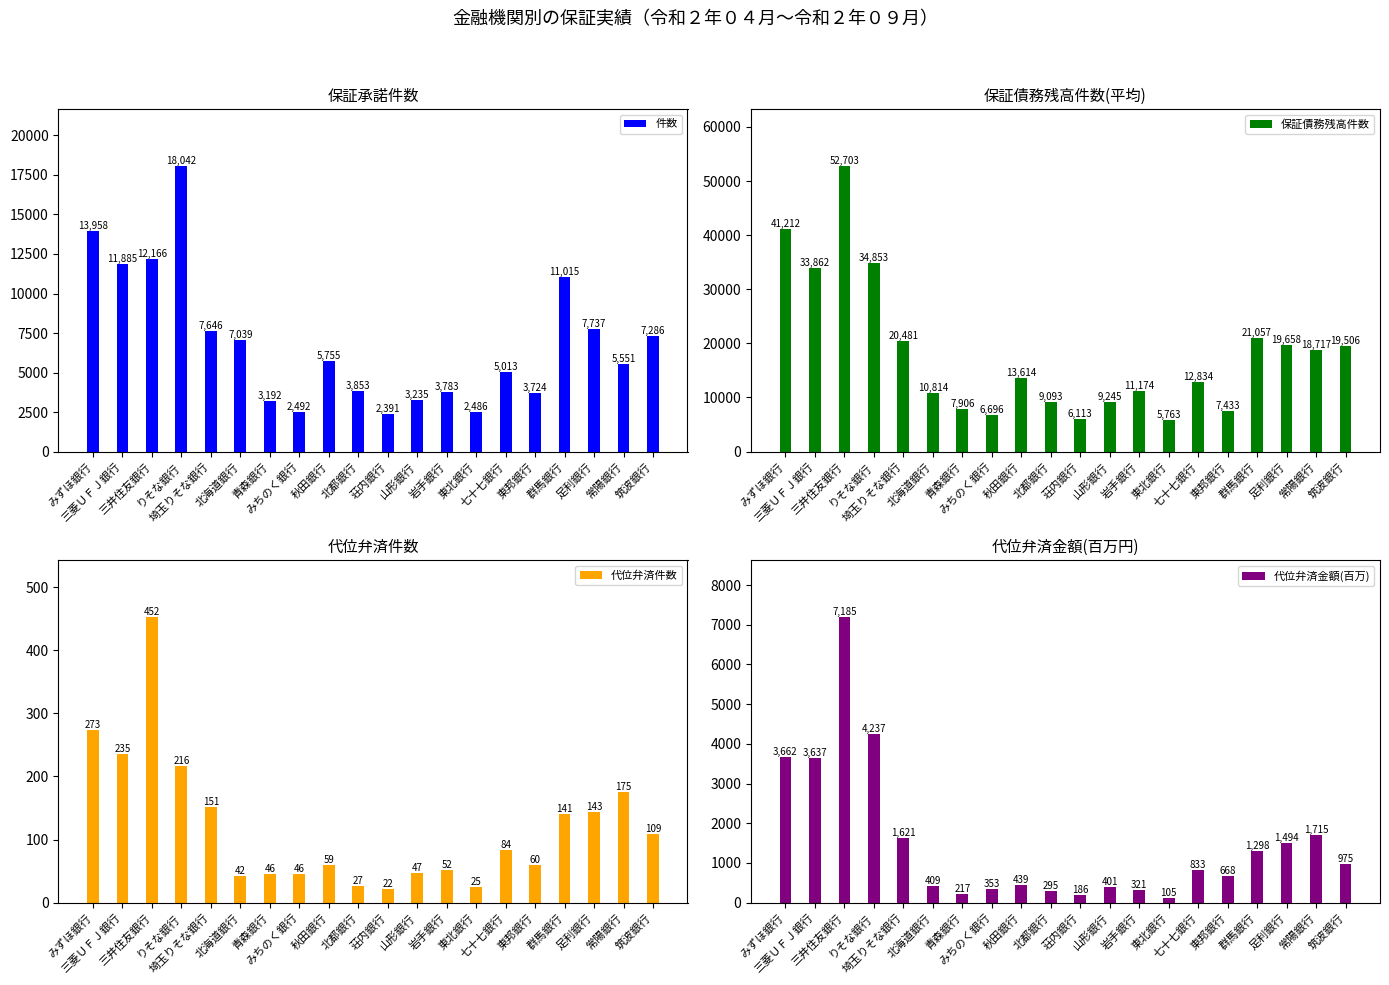

Reading left to right, list all the values displayed in this chart.

件数: 13958	11885	12166	18042	7646	7039	3192	2492	5755	3853	2391	3235	3783	2486	5013	3724	11015	7737	5551	7286
保証債務残高件数: 41212	33862	52703	34853	20481	10814	7906	6696	13614	9093	6113	9245	11174	5763	12834	7433	21057	19658	18717	19506
代位弁済件数: 273	235	452	216	151	42	46	46	59	27	22	47	52	25	84	60	141	143	175	109
代位弁済金額(百万): 3662	3637	7185	4237	1621	409	217	353	439	295	186	401	321	105	833	668	1298	1494	1715	975